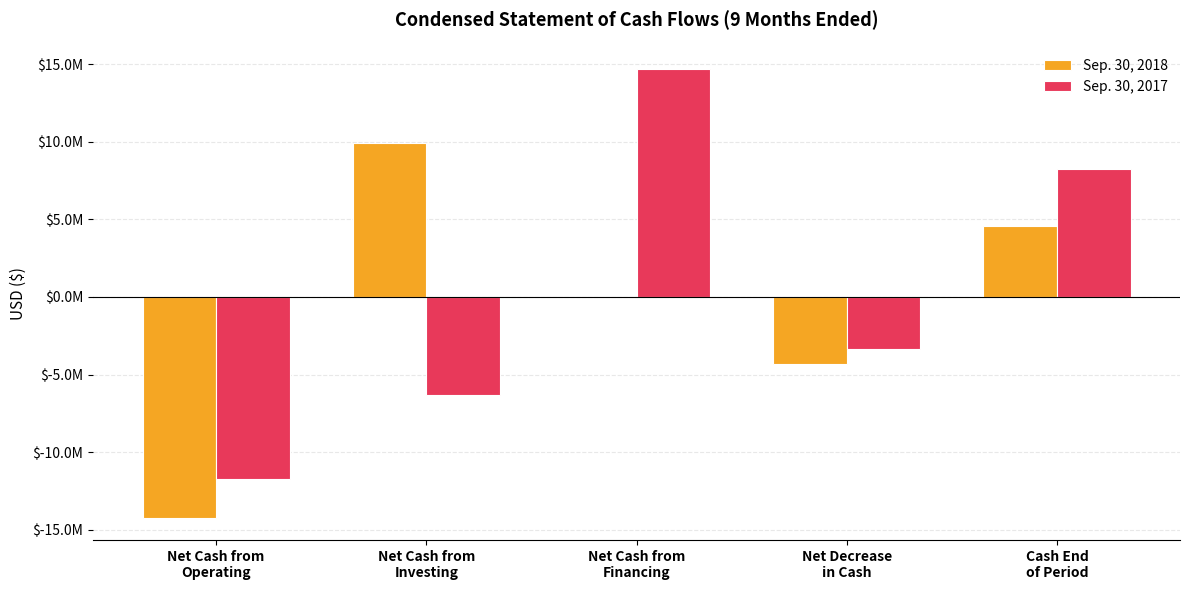

Are the bars grouped side by side (vs. stacked)?

Yes